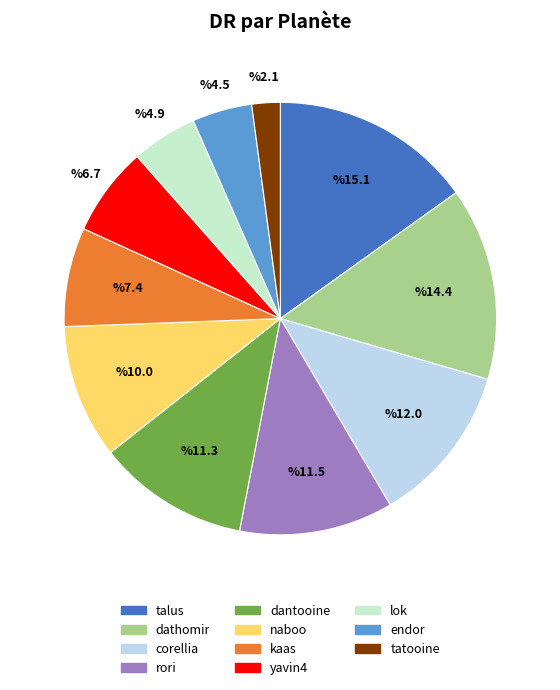

Which category has the smallest portion of the pie?

tatooine